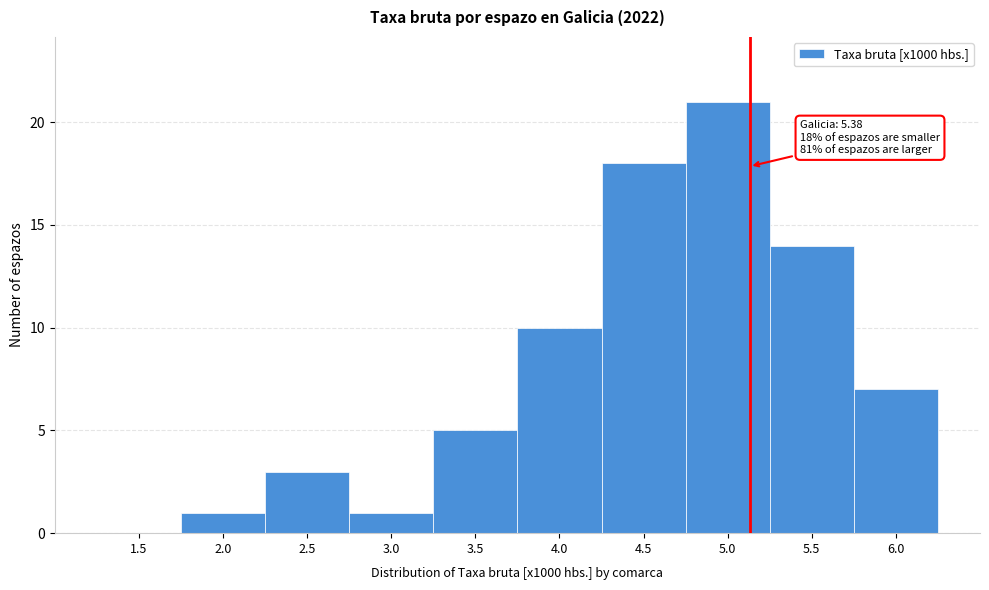

Reading left to right, what are all the values shown in this chart?

1.5=0	2.0=1	2.5=3	3.0=1	3.5=5	4.0=10	4.5=18	5.0=21	5.5=14	6.0=7